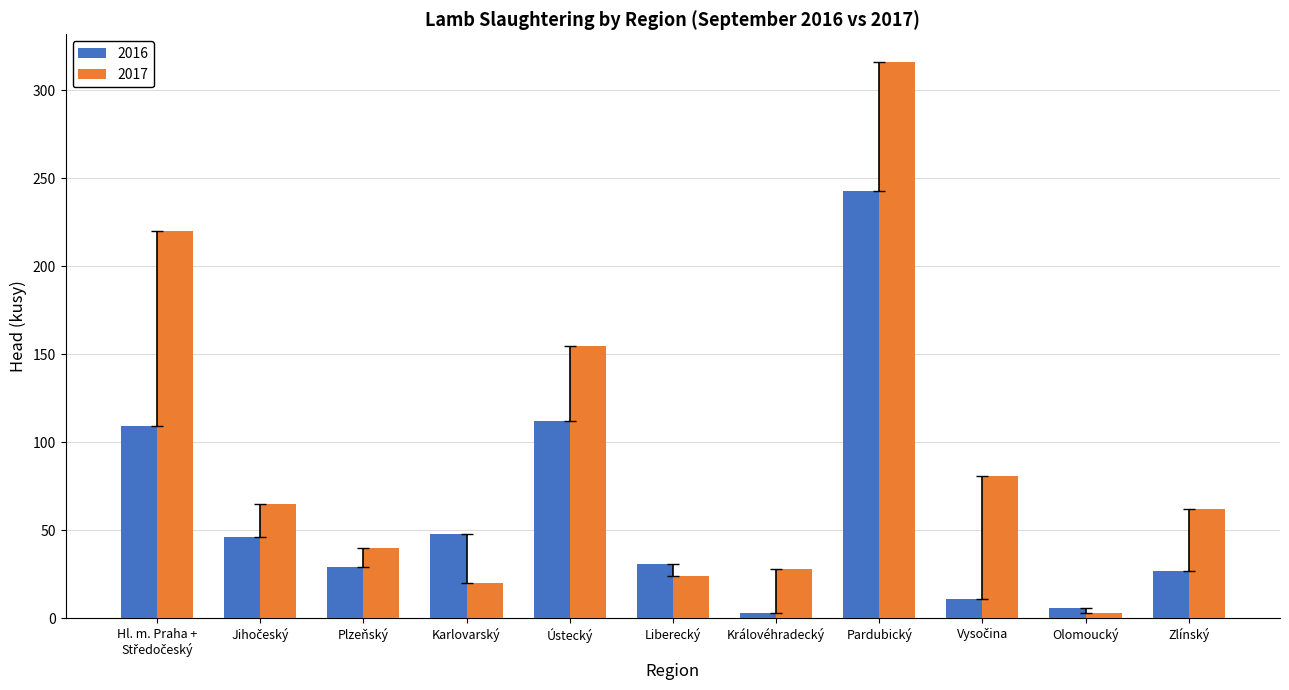

Is the value of 2016 at Liberecký greater than the value of 2017 at Olomoucký?

Yes